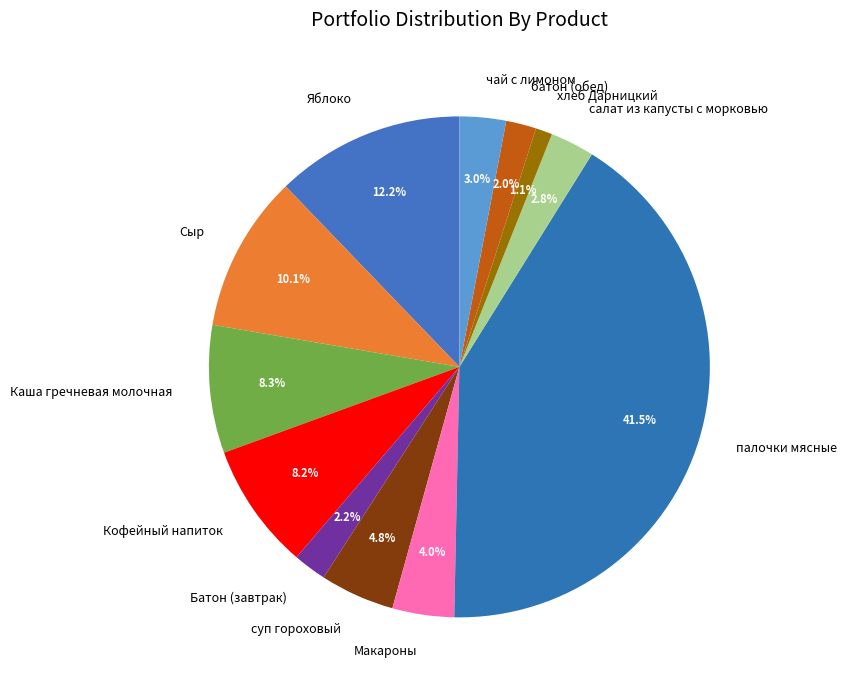

What percentage is the суп гороховый slice, to the nearest percent?

5%